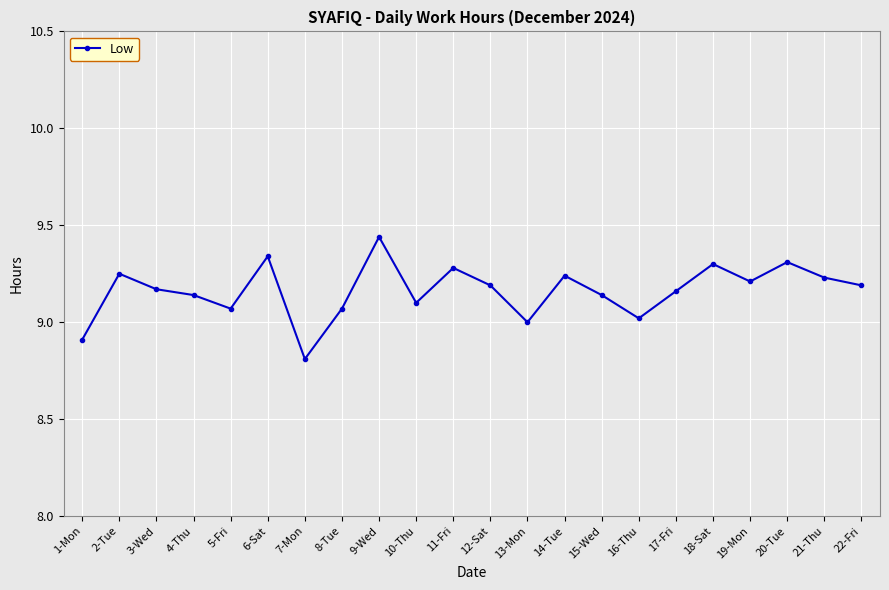

Where is the first local maximum?

2-Tue